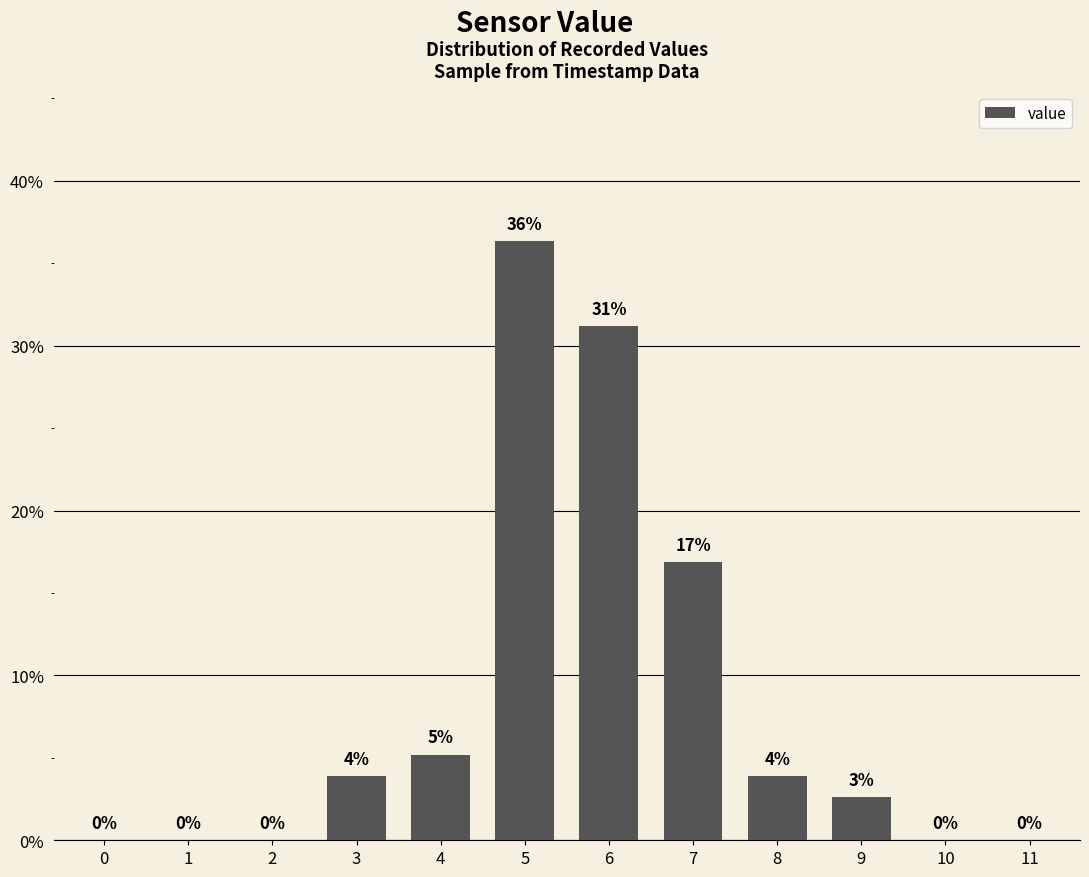

Are the bars horizontal?

No